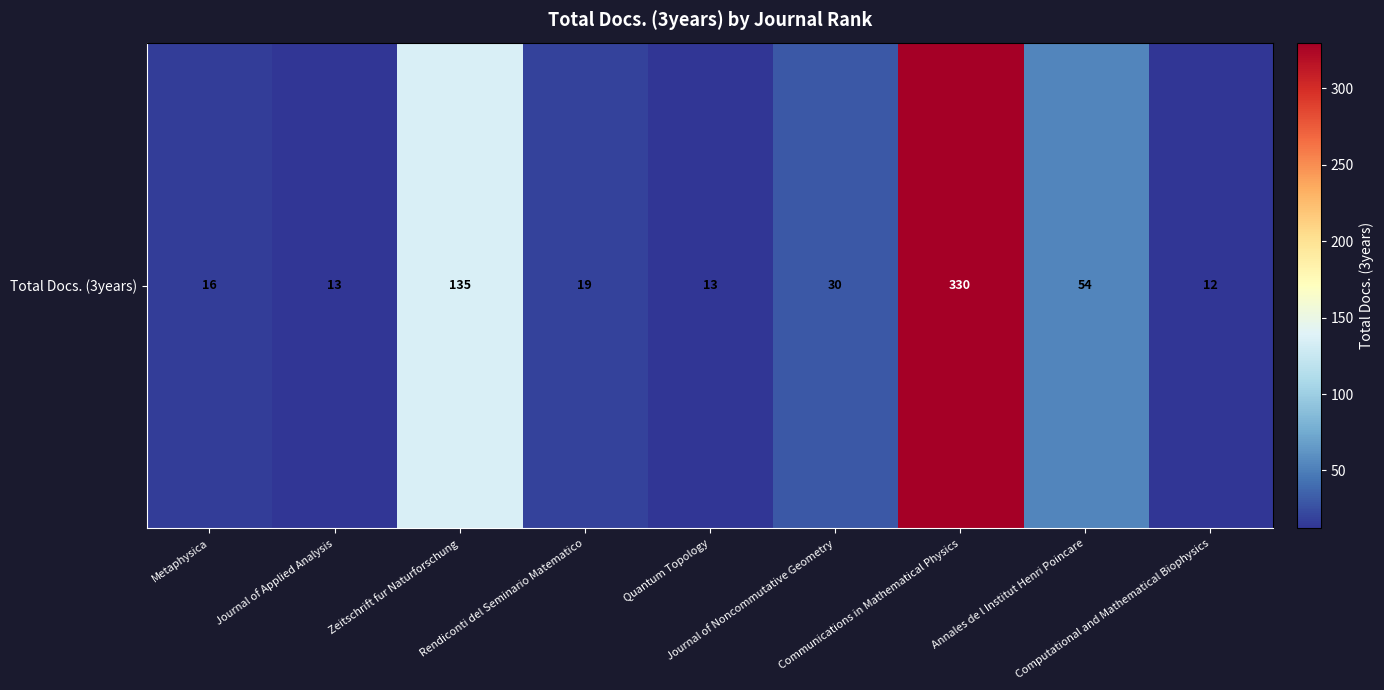

At which category does the chart reach its peak across all series?

Communications in Mathematical Physics